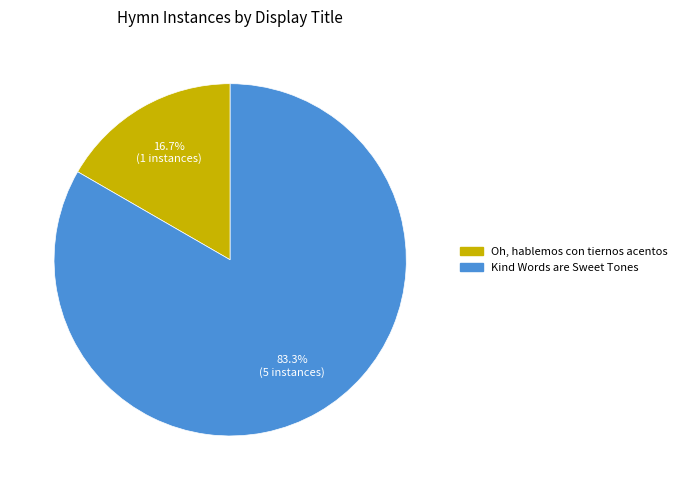

To the nearest percent, what portion does Oh, hablemos con tiernos acentos represent?

17%